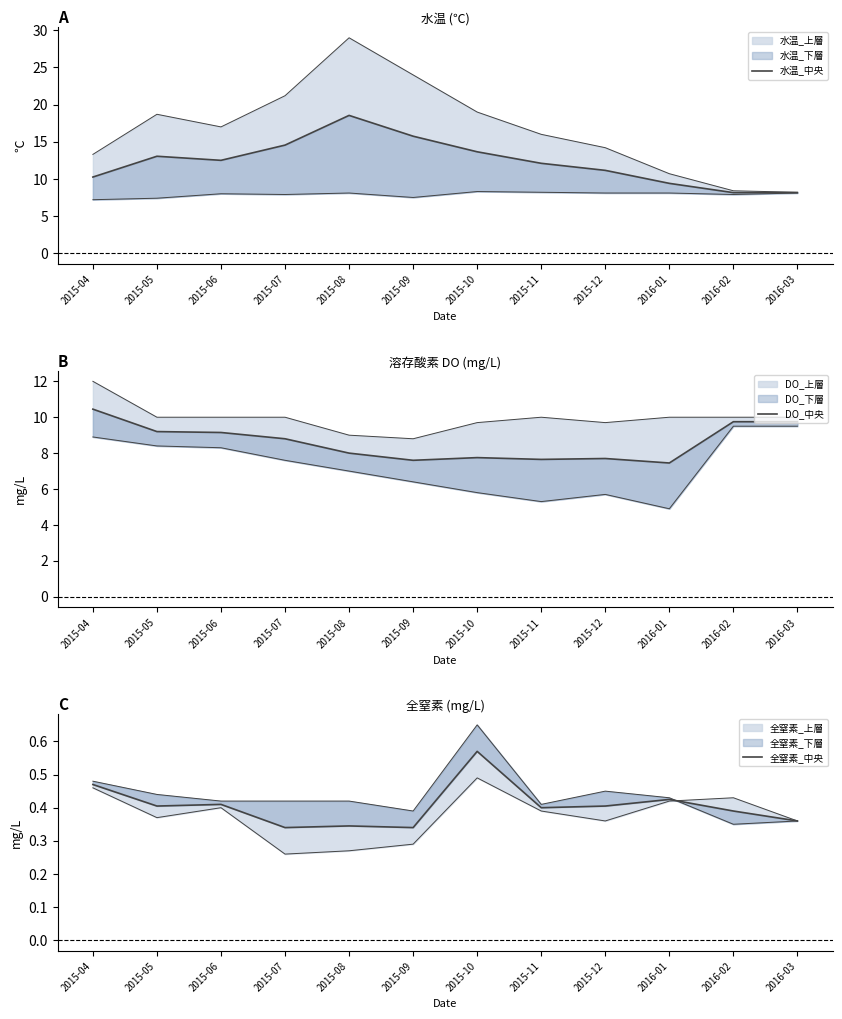

True or false: DO_中央 and 全窒素_中央 intersect in this chart.

False